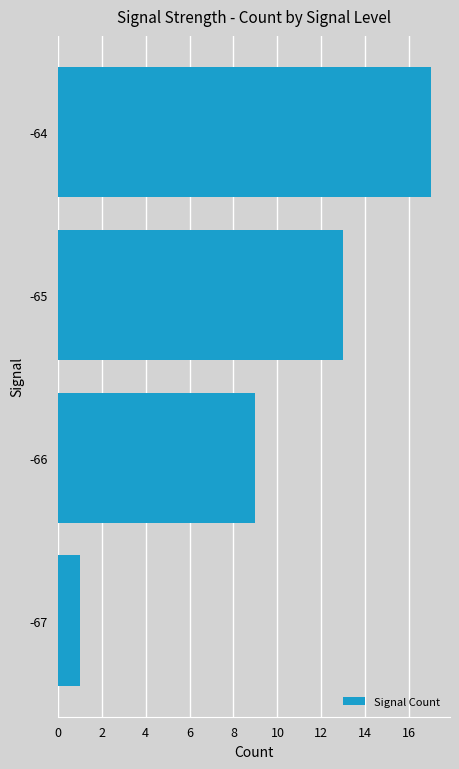

What is the sum of all values?

40